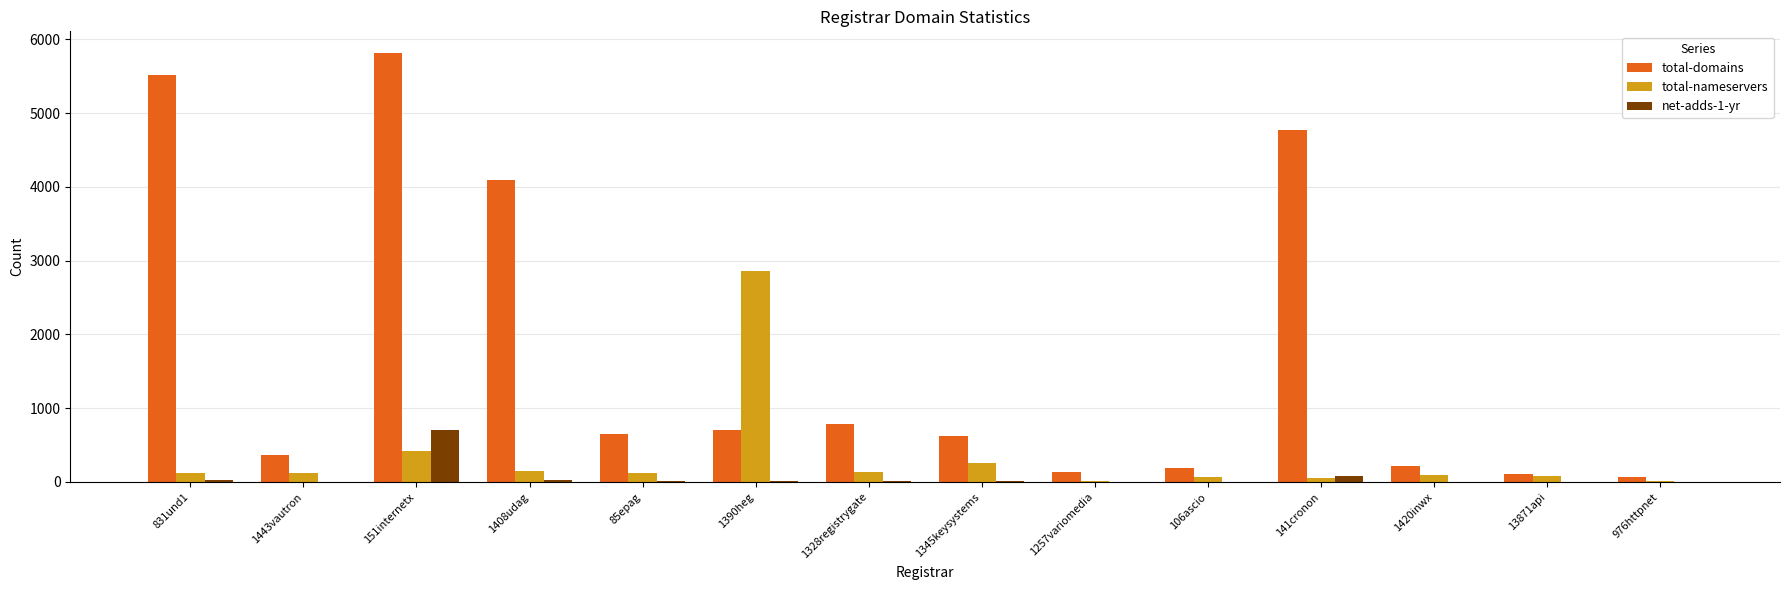

What is the sum of all total-nameservers values?

4515